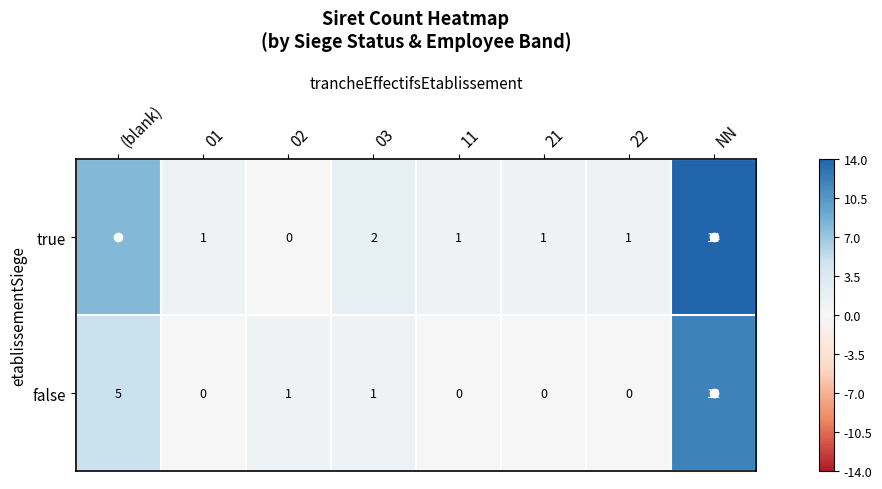

Count the number of data series in this chart.

2